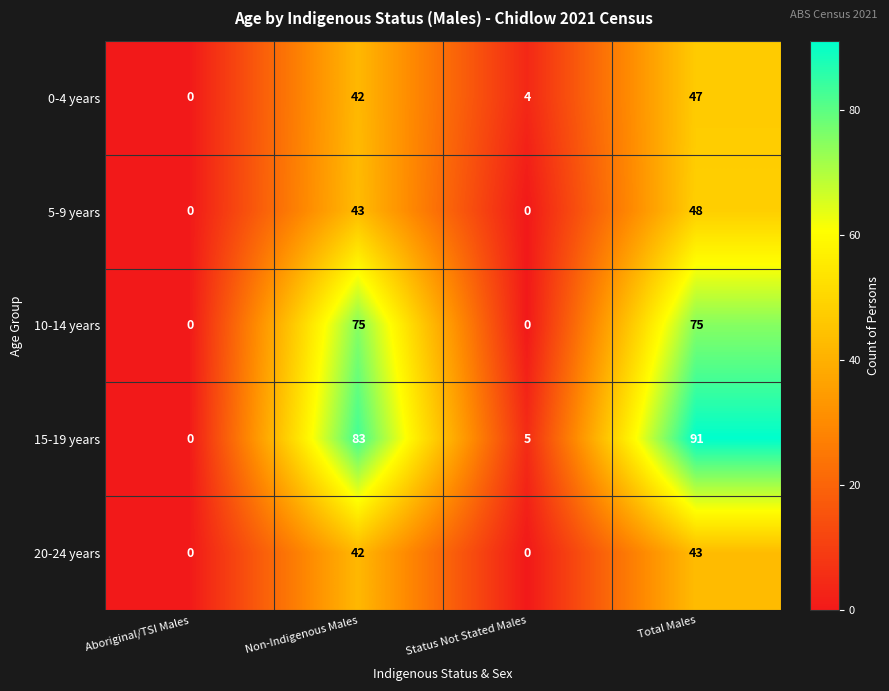

How many series are shown in this chart?

5